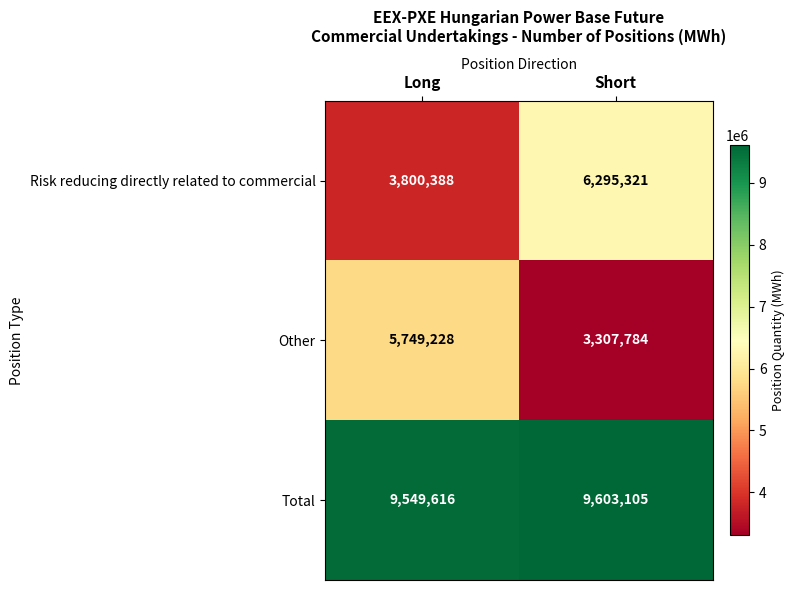

Which category has the highest value across all series?

Short